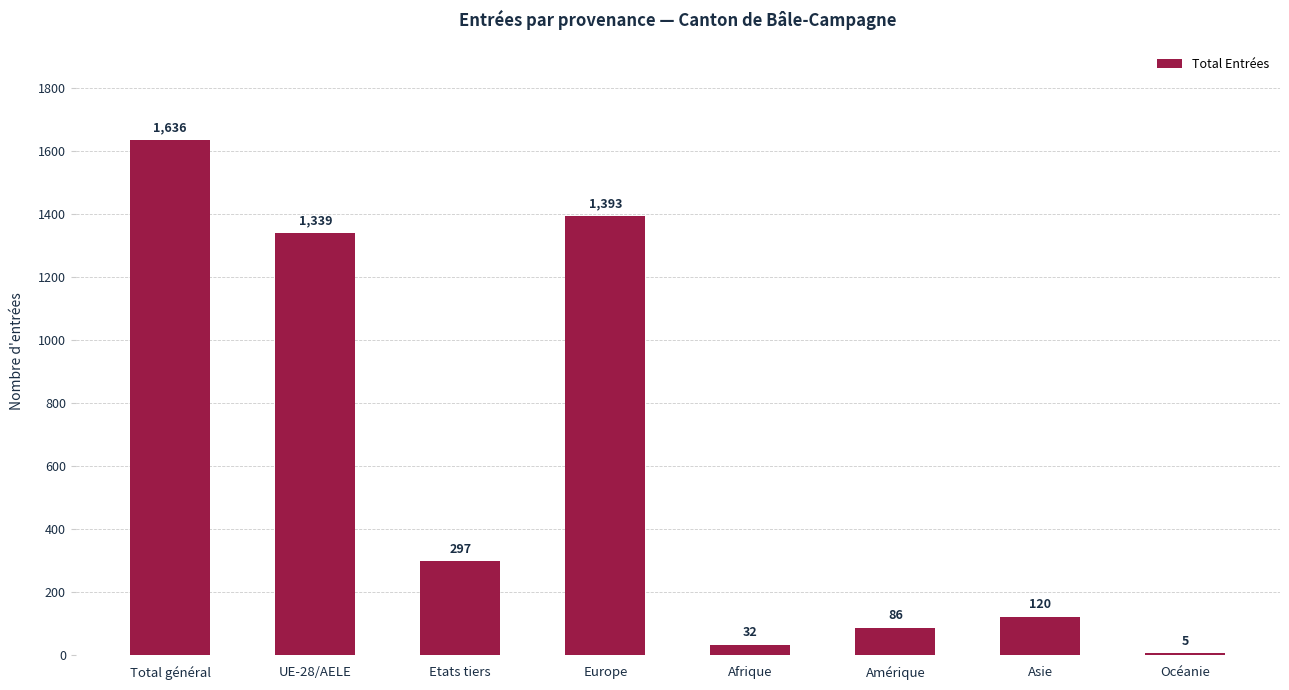

How many distinct data groups are displayed?

1